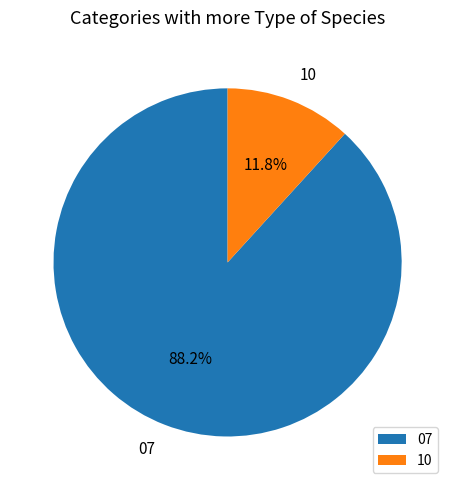

What percentage is NOT represented by 07?

11.8%